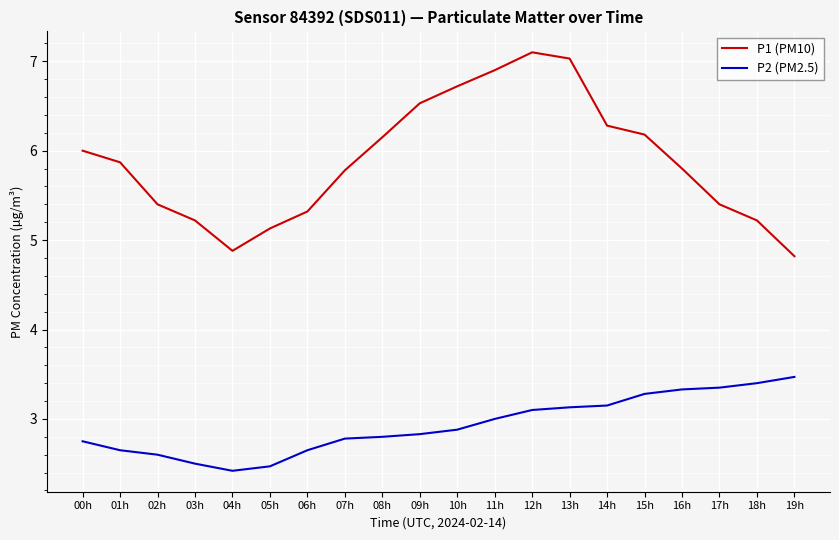

What position from the right is 04h?

16